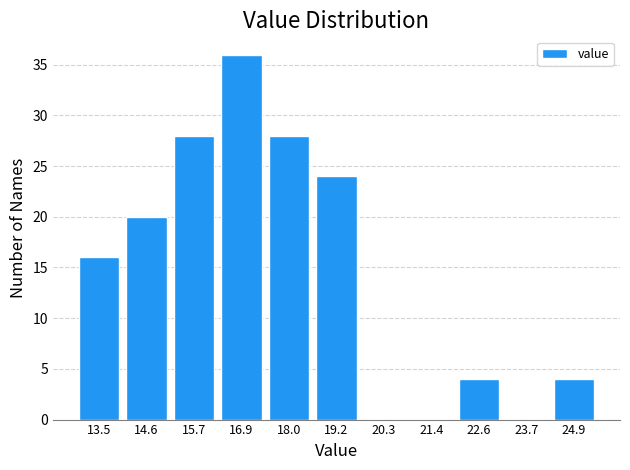

Reading left to right, list every bar in this chart as the range it spans on the x-axis followed by its height. Neither the bar edges nor the heights are printed on the chart, so give them approximately, as read against the axes.

12.88 to 14.02: 16
14.02 to 15.16: 20
15.16 to 16.30: 28
16.30 to 17.44: 36
17.44 to 18.58: 28
18.58 to 19.72: 24
19.72 to 20.86: 0
20.86 to 22.00: 0
22.00 to 23.14: 4
23.14 to 24.28: 0
24.28 to 25.42: 4